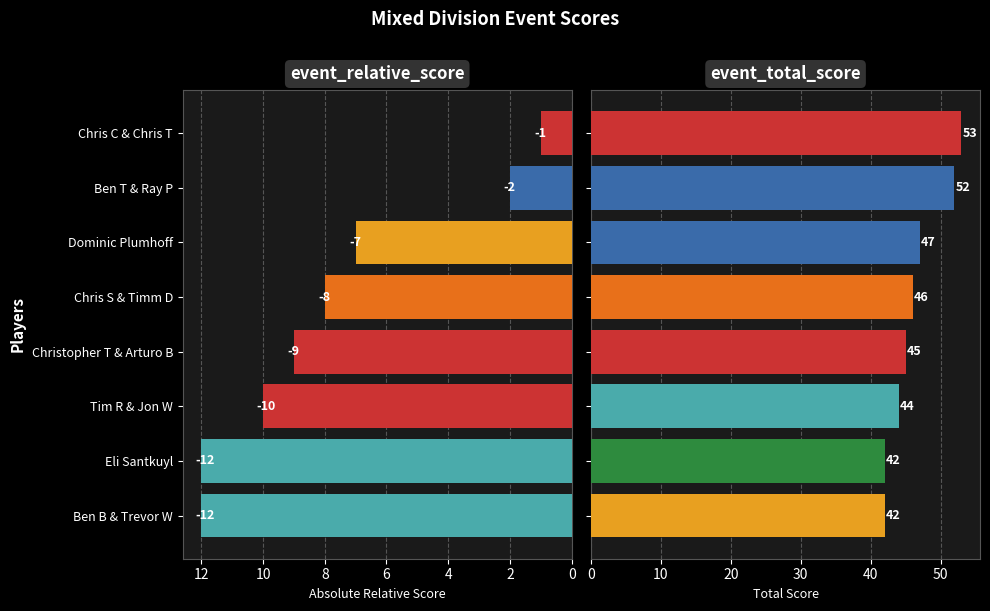

What is the value of the event_total_score bar at the 3rd from the left?

44